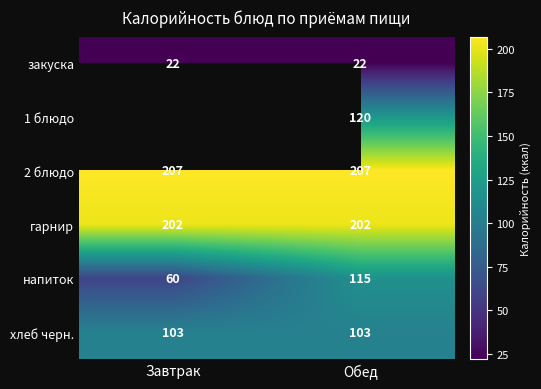

Read the закуска value at Обед.

22